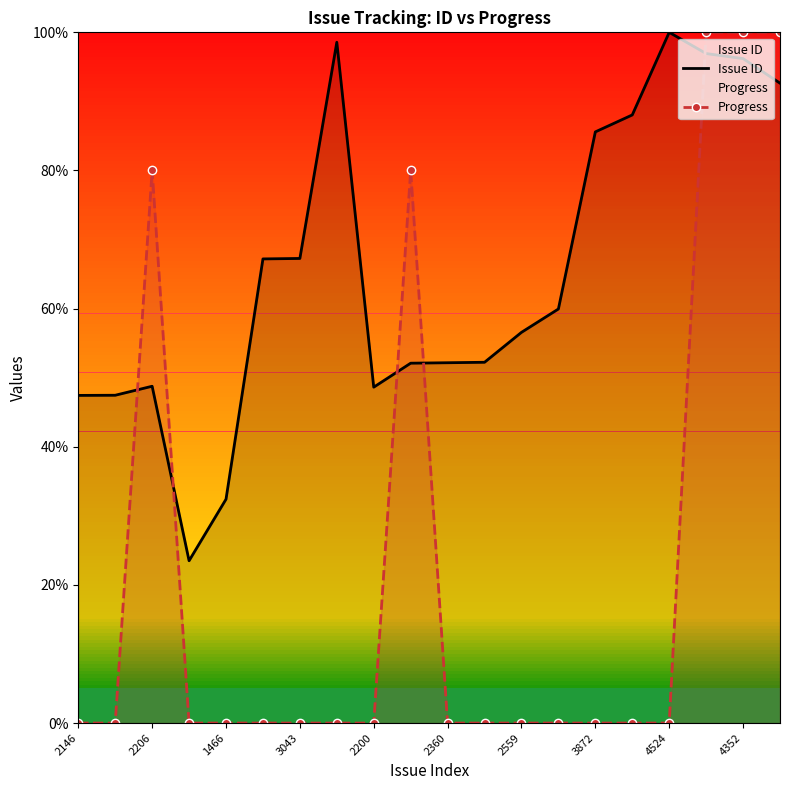

The value of Progress at 11 is 0.0. True or false?

True